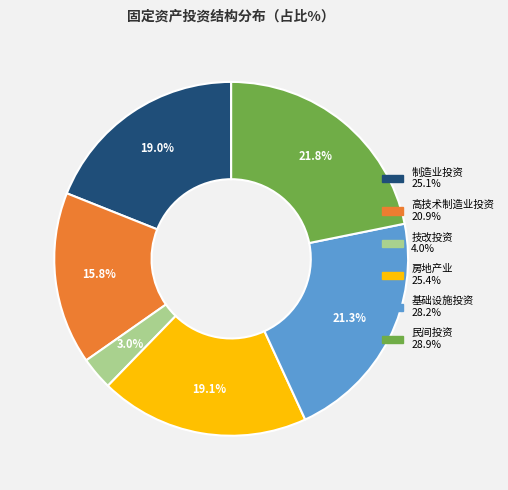

Is there any slice that represents more than half of the pie?

No